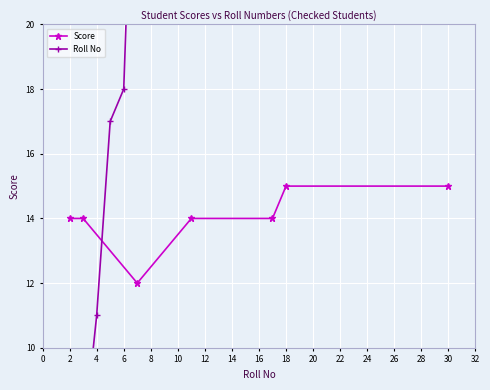

What is the maximum value shown in the chart?

30